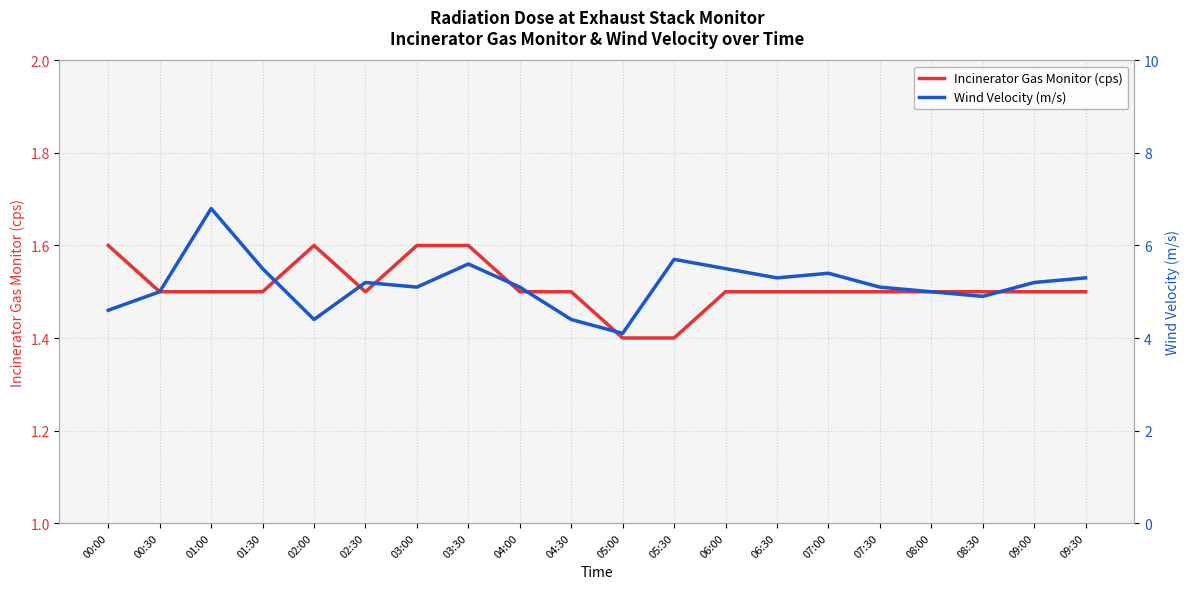

Rank the series at 05:30 from lowest to highest value.

Incinerator Gas Monitor (cps), Wind Velocity (m/s)